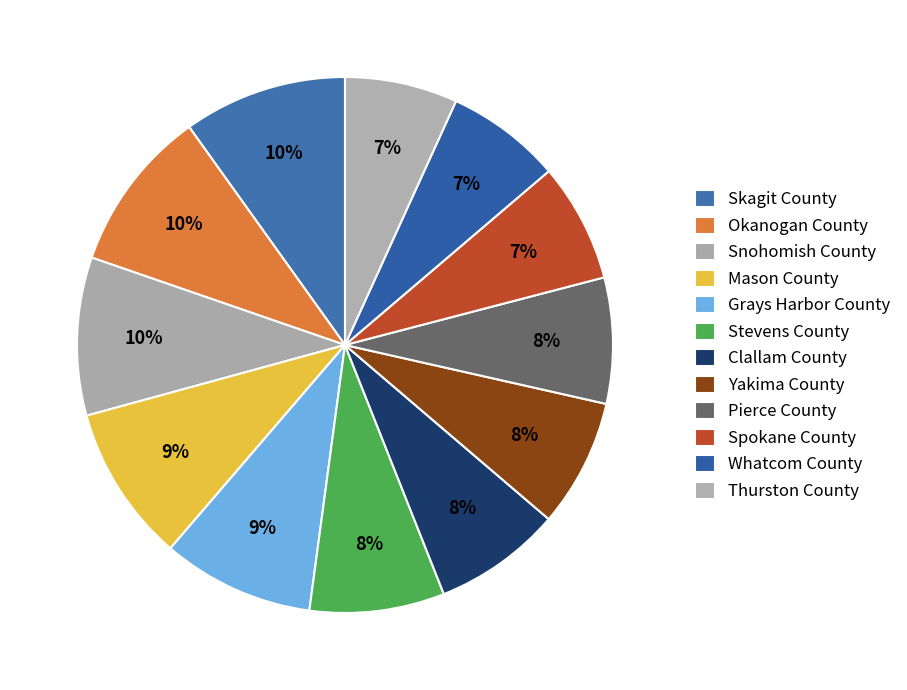

Is it true that Okanogan County is 1% of the pie?

False